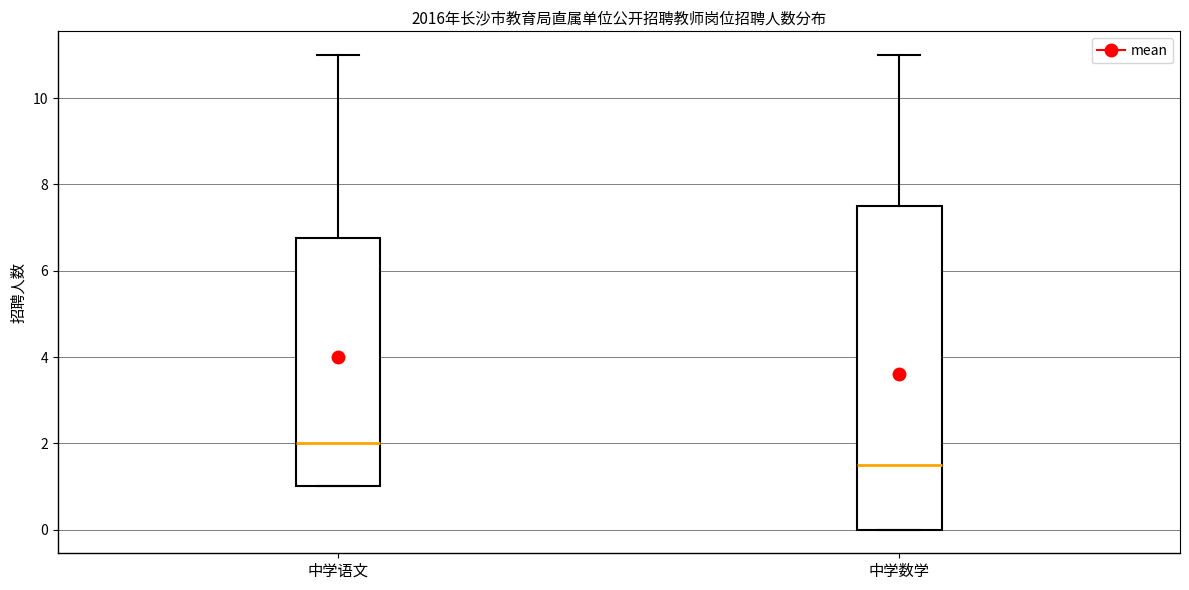

Reading left to right, read every box against the y-axis: the position of its median line, the range the box covers, and the ends of its whiskers. The values are not printed on the chart, so give them approximately, as read against the axis.

中学语文: median 2.0, box 1.0 to 6.8, whiskers 1.0 to 11.0
中学数学: median 1.6, box 0.0 to 7.6, whiskers 0.0 to 11.0